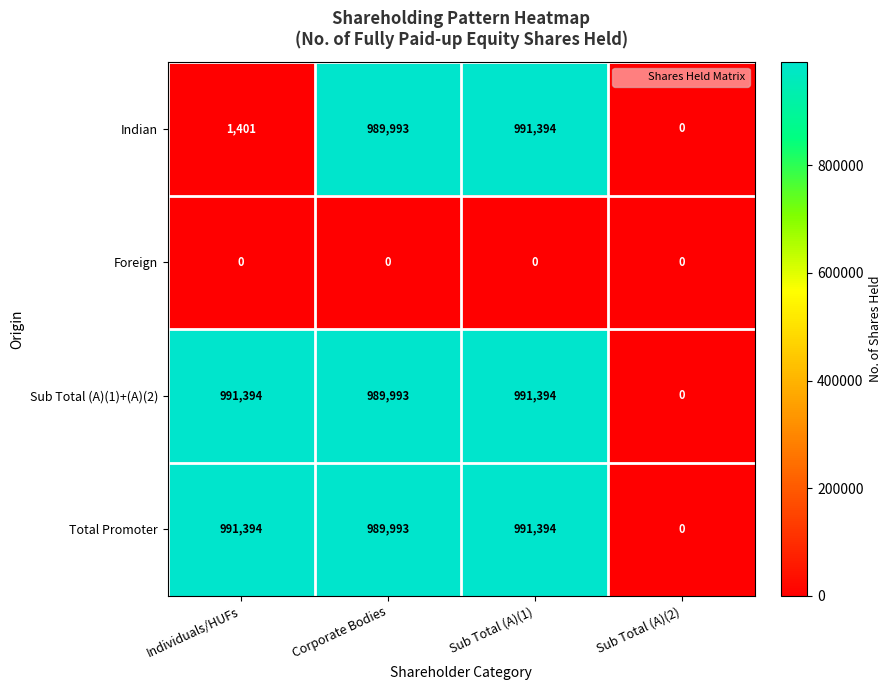

At which category is the sum across all series the highest?

Sub Total (A)(1)